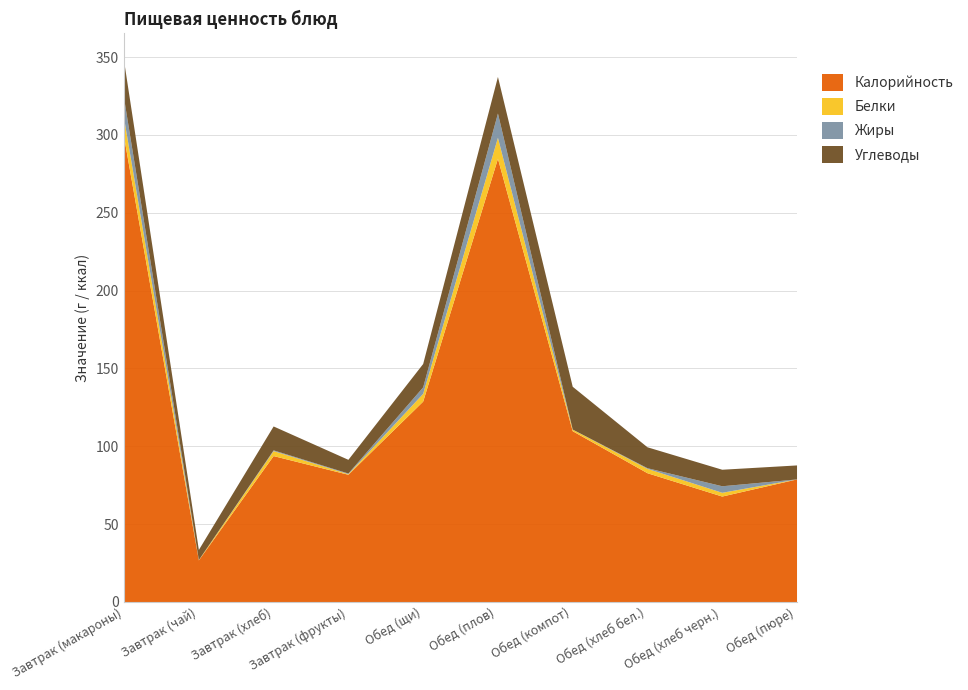

Reading left to right, what are all the values shown in this chart?

Калорийность: 299.0	27.0	94.0	82.0	129.0	285.0	110.0	83.0	68.0	79.0
Белки: 12.0	0.2	3.2	0.4	5.0	13.5	1.0	2.8	2.4	0.0
Жиры: 12.8	0.0	0.5	0.4	4.2	15.6	0.1	0.4	4.2	0.0
Углеводы: 24.0	6.5	15.4	8.8	15.0	23.5	27.5	13.4	10.6	9.0